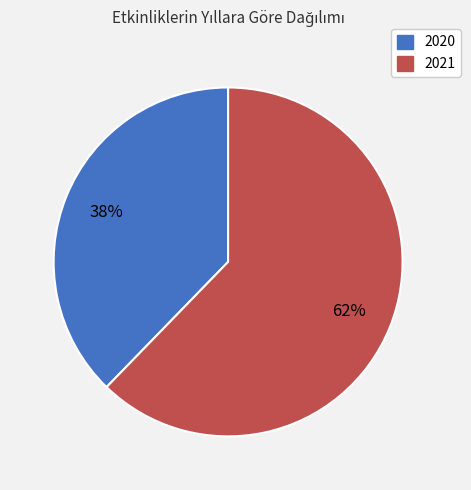

Between 2020 and 2021, which is larger?

2021